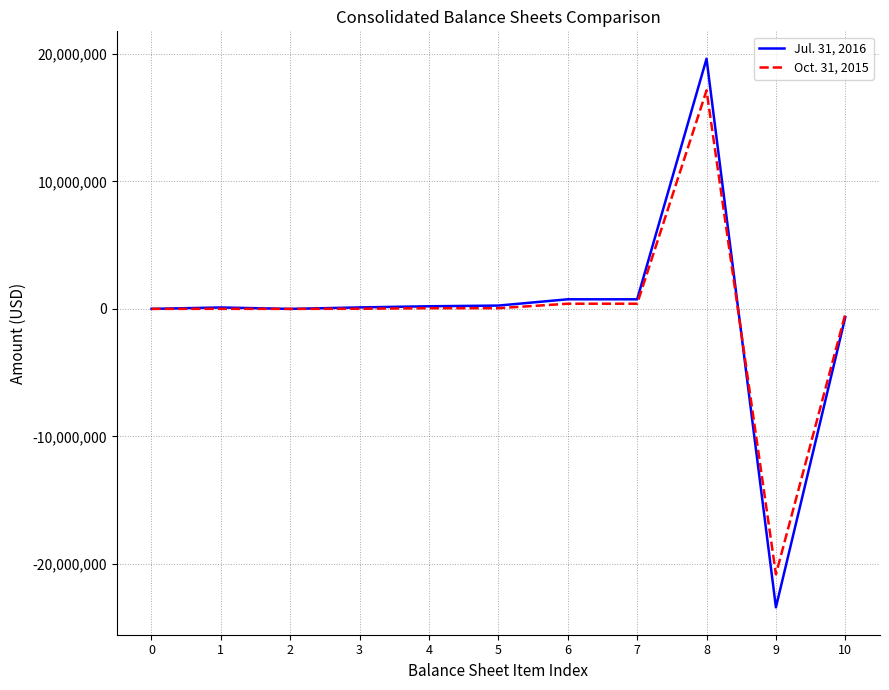

Which series has the largest range (max minus min)?

Jul. 31, 2016